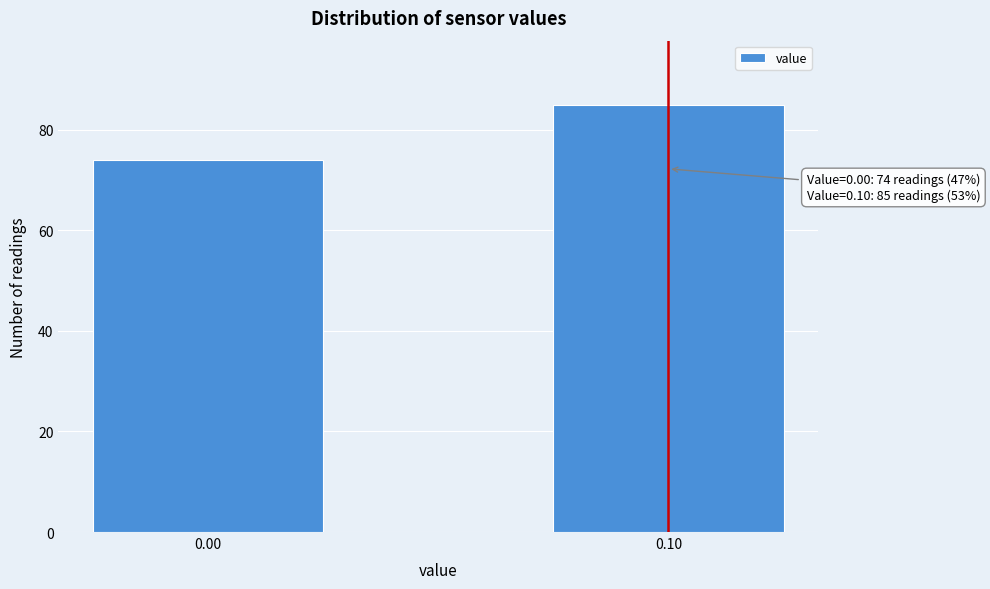

Reading left to right, extract all data points from this chart.

0.00=74	0.10=85